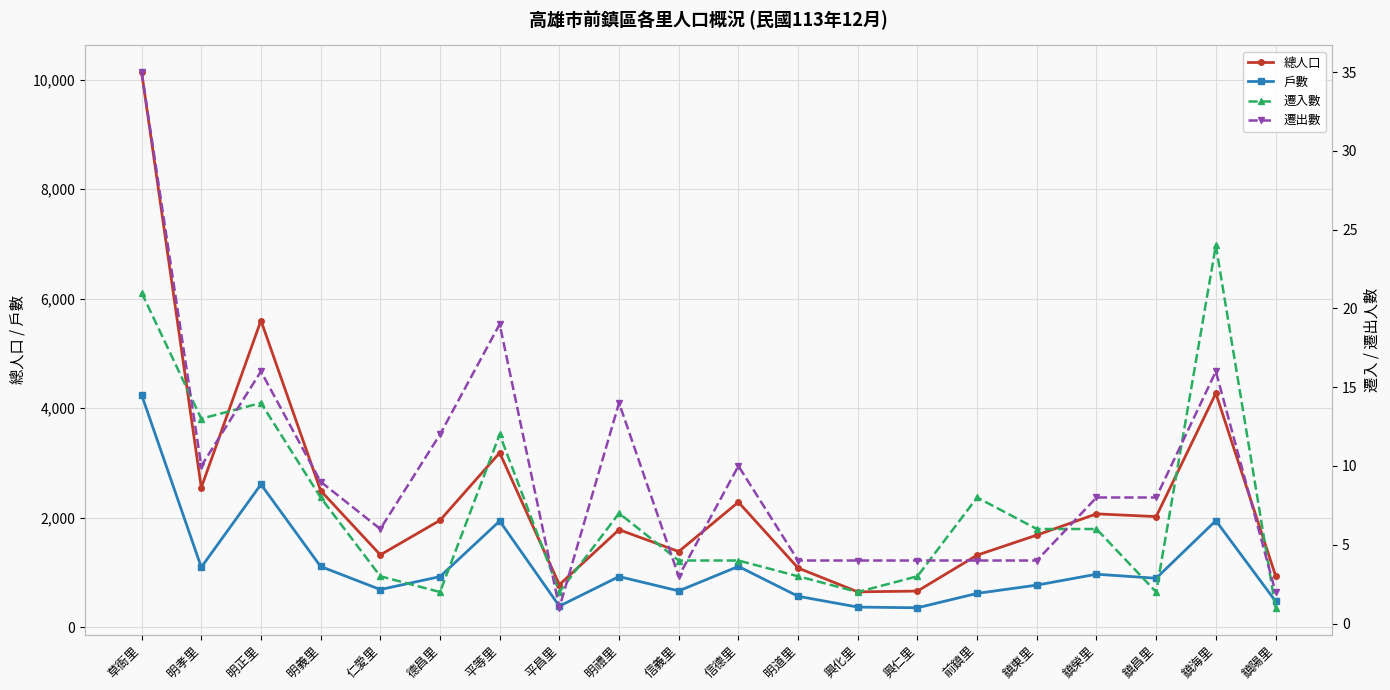

Count the number of categories in the chart.

20